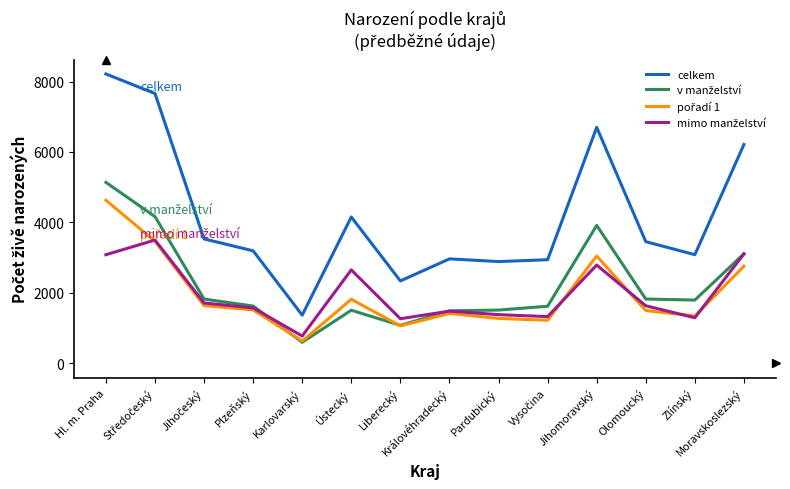

At how many categories does at least one series exceed 4442?

4